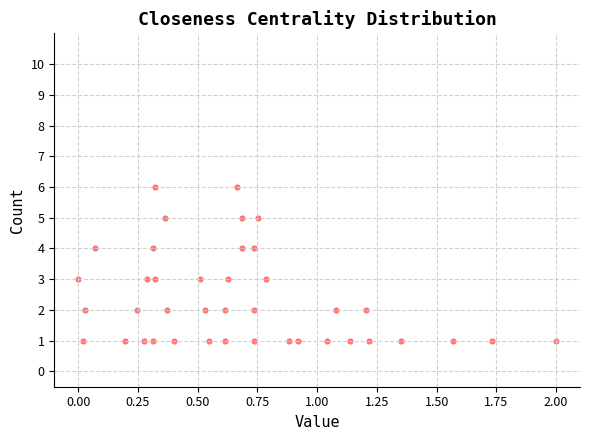

What is the range of Y values (max minus min)?

5